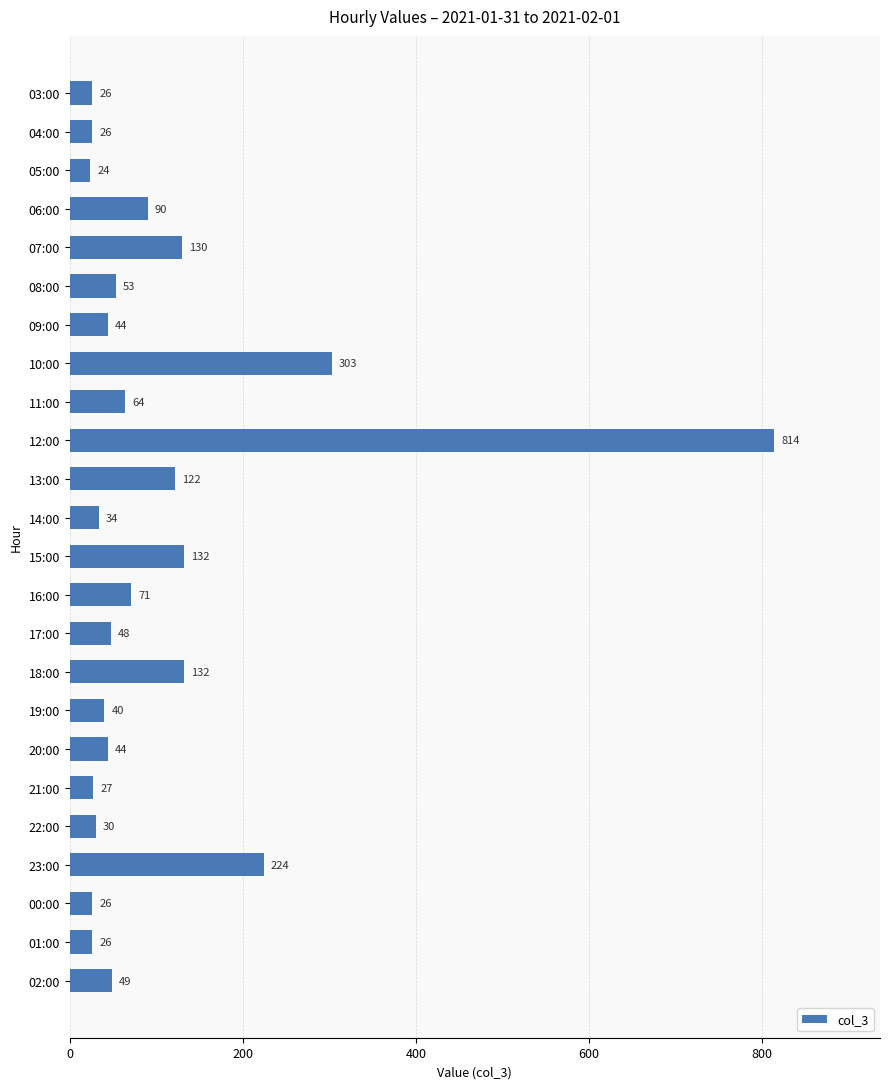

Where is the data nearest to the value 419?

10:00